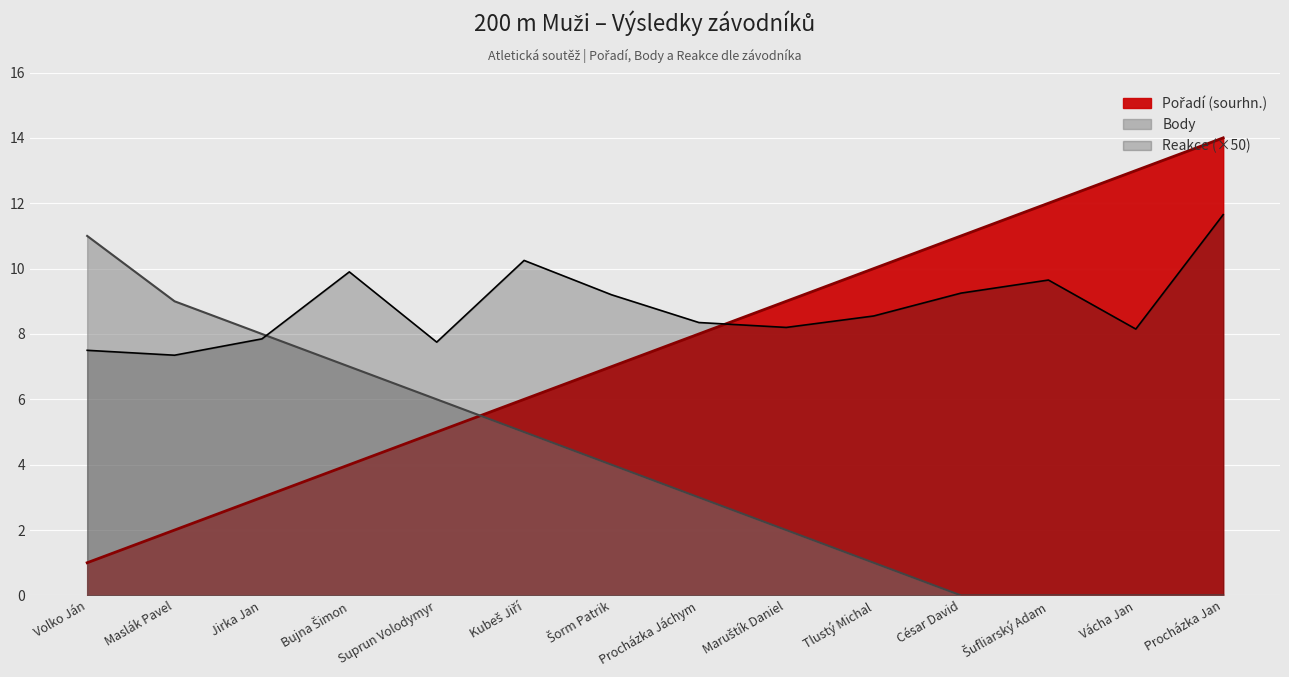

List the series in order of their peak value, highest first.

Pořadí (sourhn.), Reakce, Body